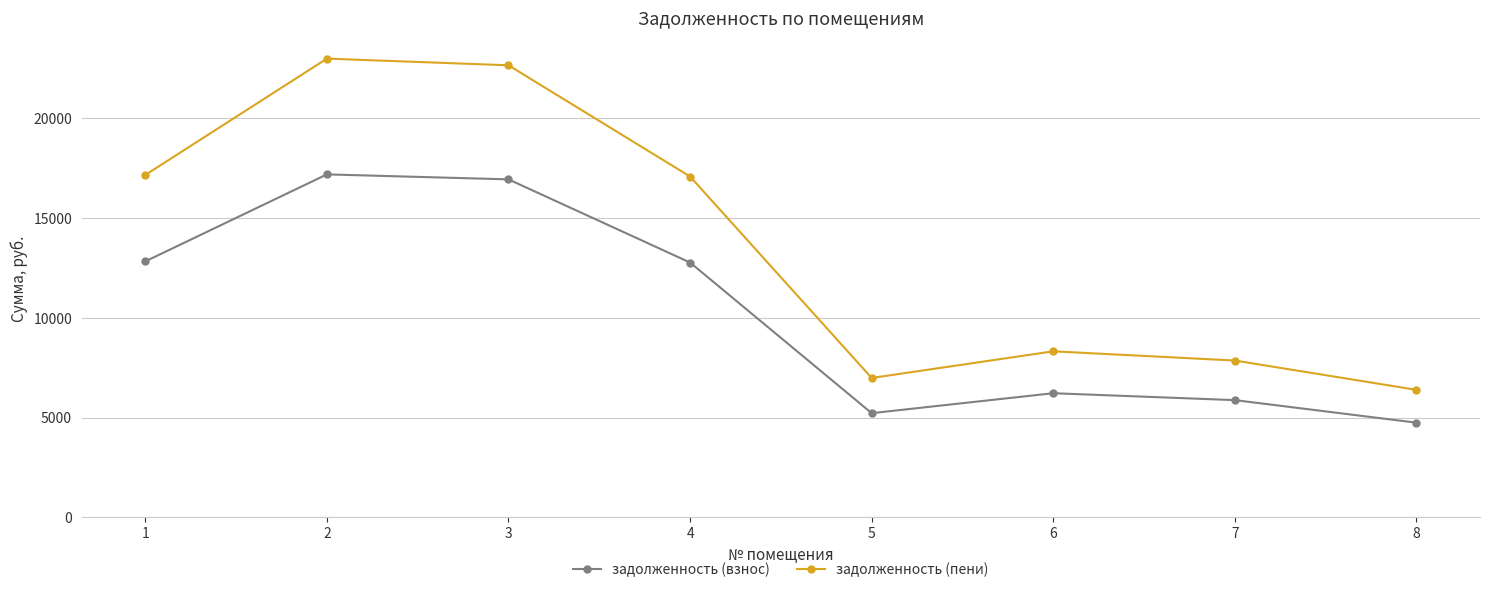

True or false: задолженность (пени) and задолженность (взнос) intersect in this chart.

False